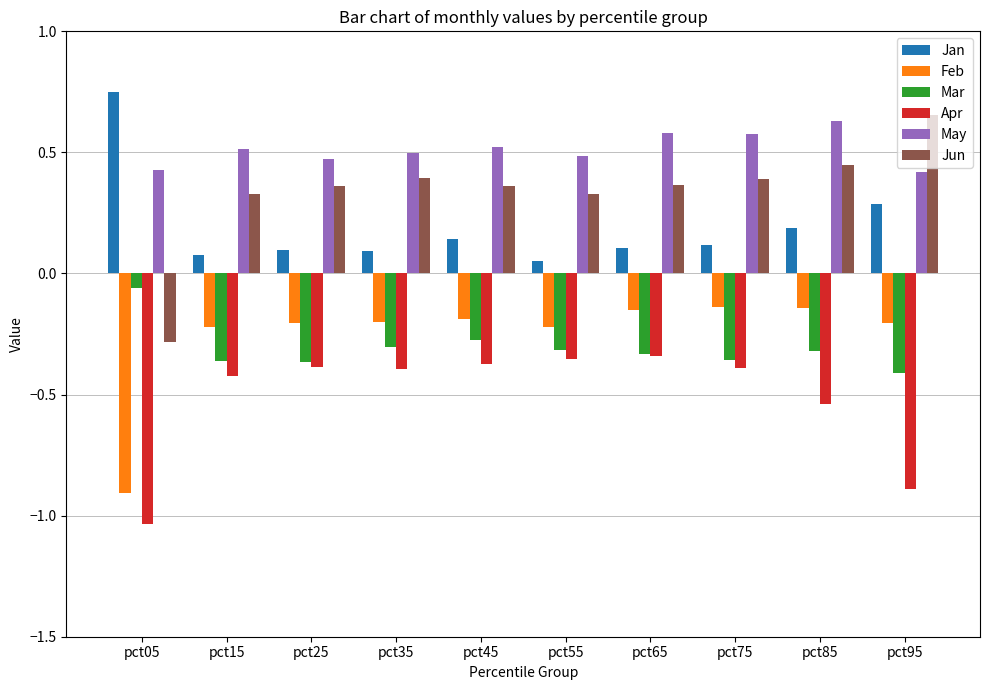

How many May values are between 0 and 1?

10